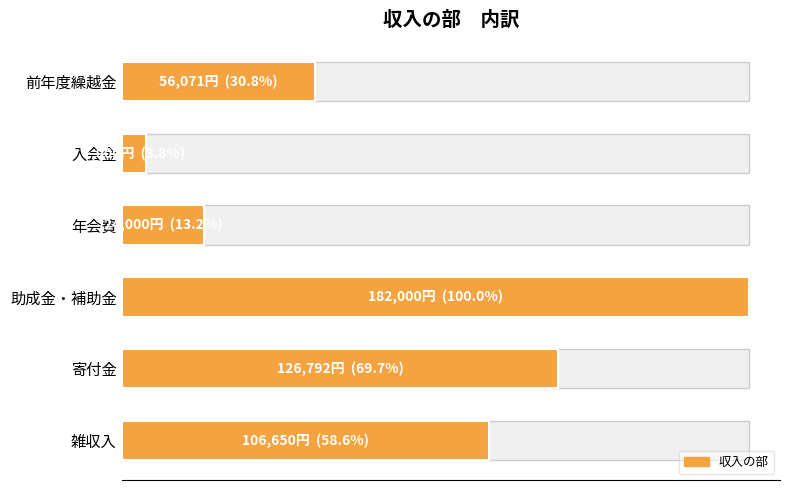

What is the value of the 2nd bar from the left?

7000